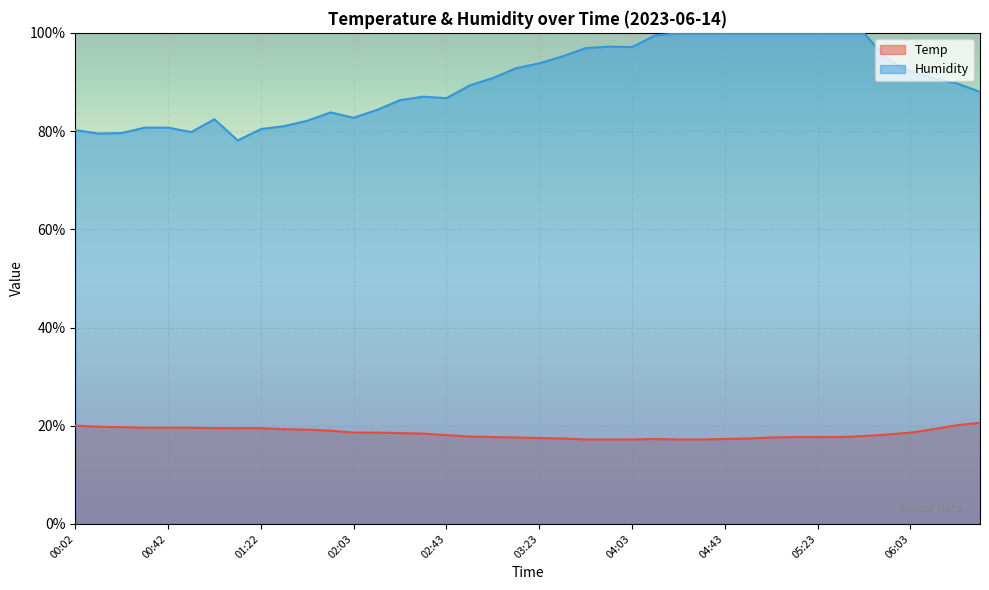

Rank the categories by Humidity value from highest to lowest.

04:23, 04:33, 04:43, 04:53, 05:03, 05:13, 05:23, 05:33, 05:43, 04:13, 03:53, 04:03, 03:43, 03:33, 05:53, 03:23, 03:13, 06:03, 03:03, 06:13, 06:23, 02:53, 06:33, 02:33, 02:43, 02:23, 02:13, 01:52, 02:03, 01:02, 01:42, 01:32, 00:32, 00:42, 01:22, 00:02, 00:52, 00:22, 00:12, 01:12